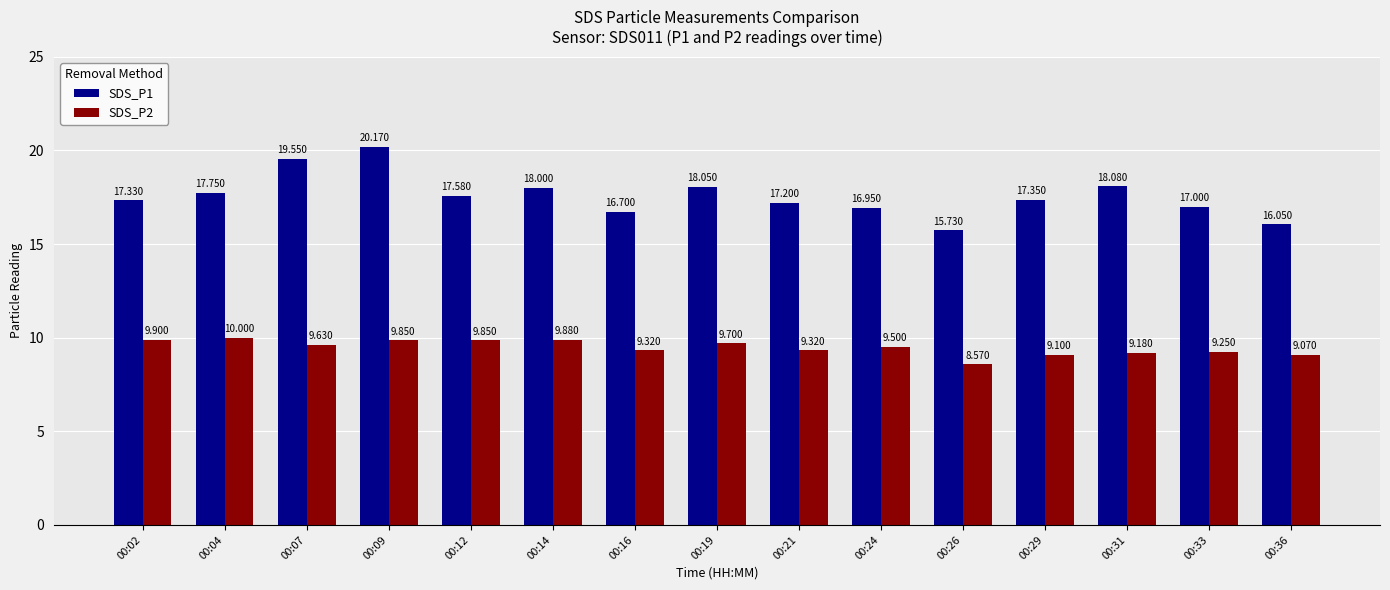

What is the value of the SDS_P1 bar at the 4th from the left?

20.2